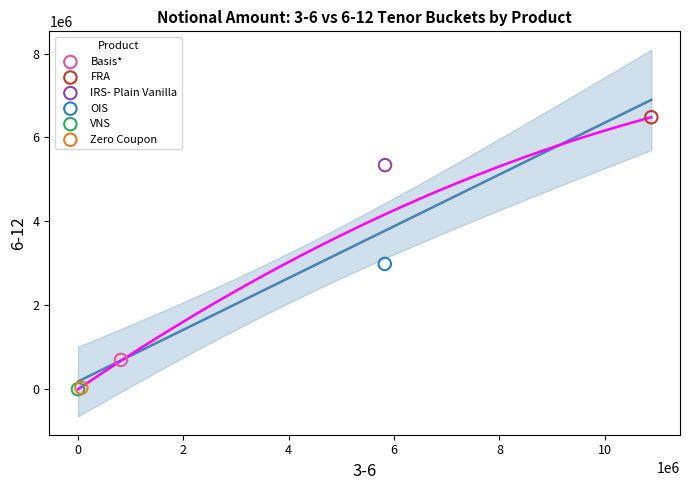

What are all the series names shown in the legend?

Basis*, FRA, IRS- Plain Vanilla, OIS, VNS, Zero Coupon